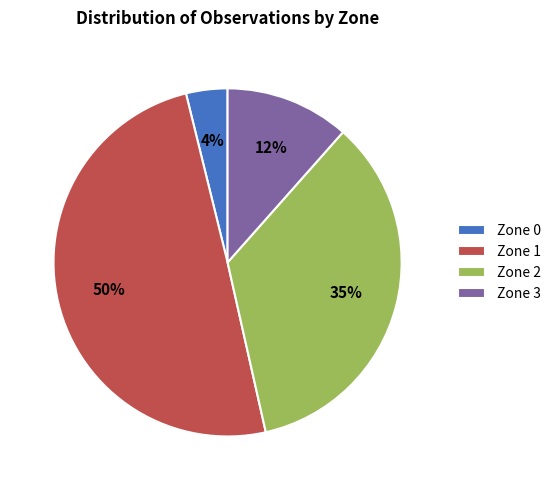

Count the number of slices in the pie.

4